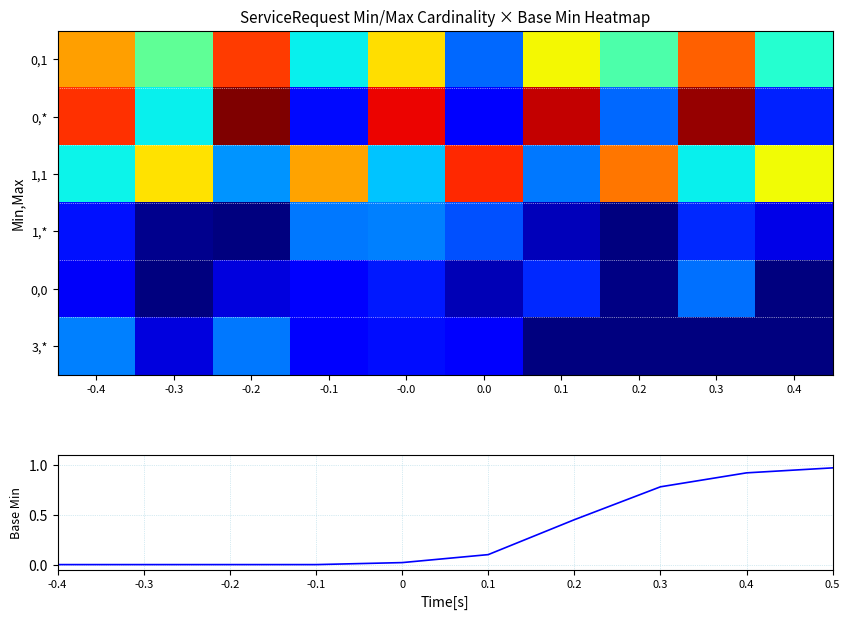

What is the difference between the highest and lowest values at -0.0?

0.9